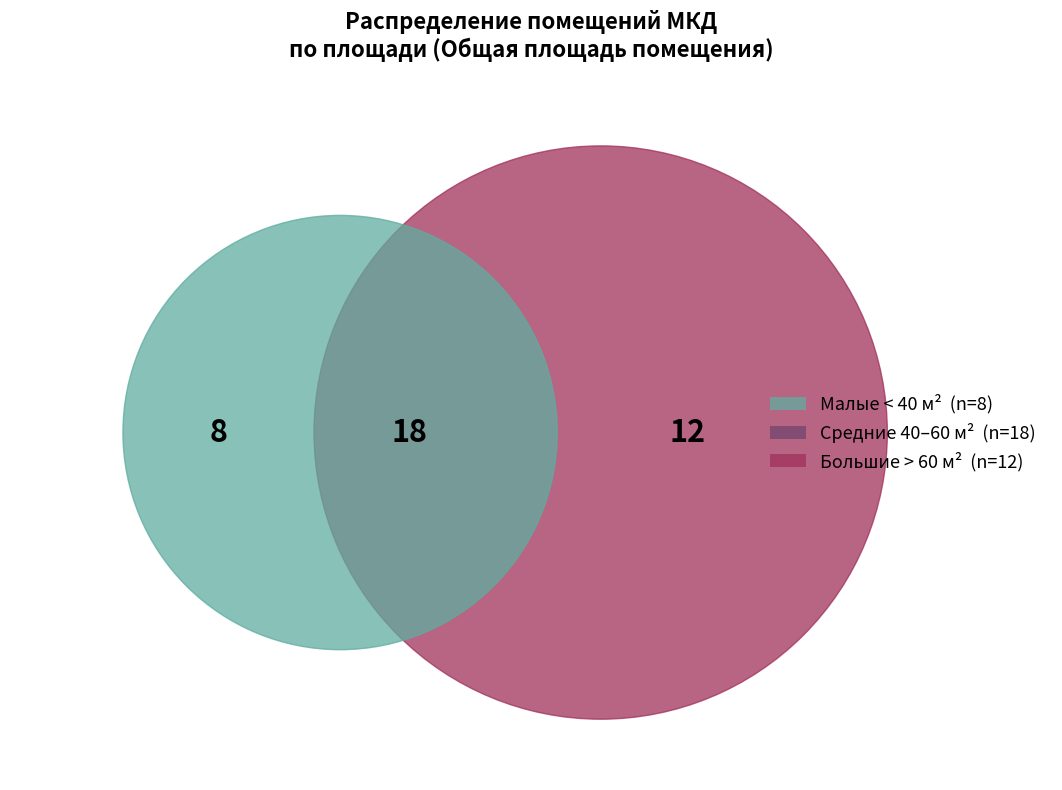

Does 2 account for over 50% of the chart?

No